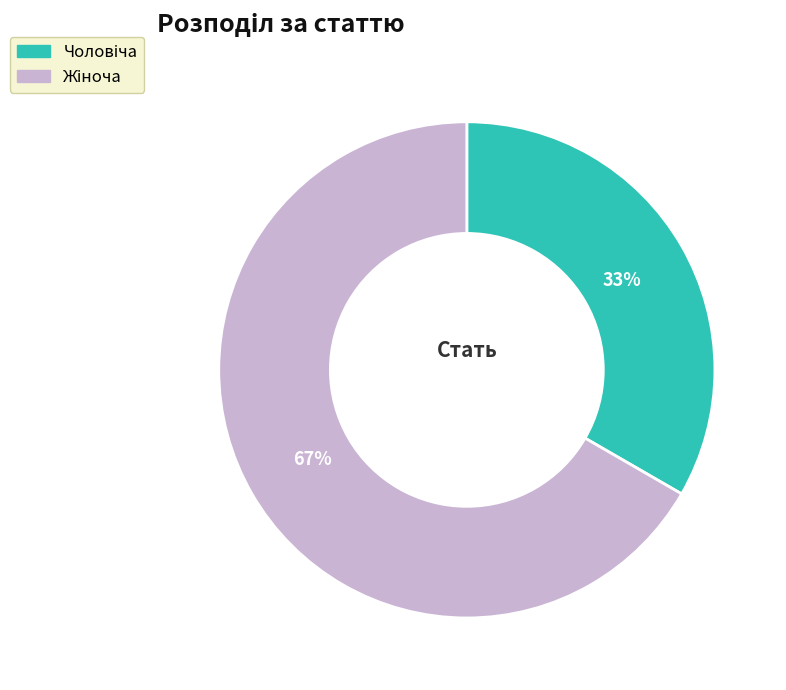

Does any single category account for the majority?

Yes